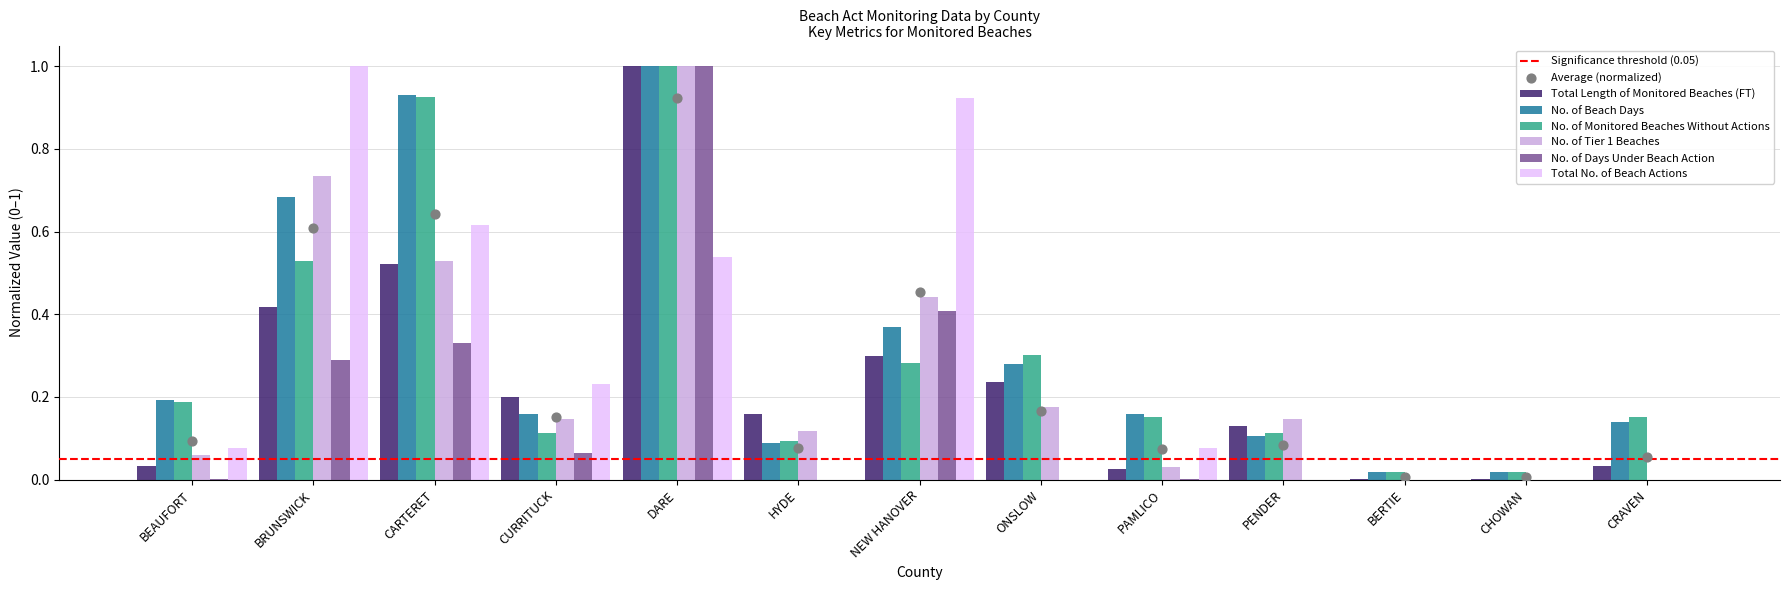

At how many categories does at least one series exceed 0?

13